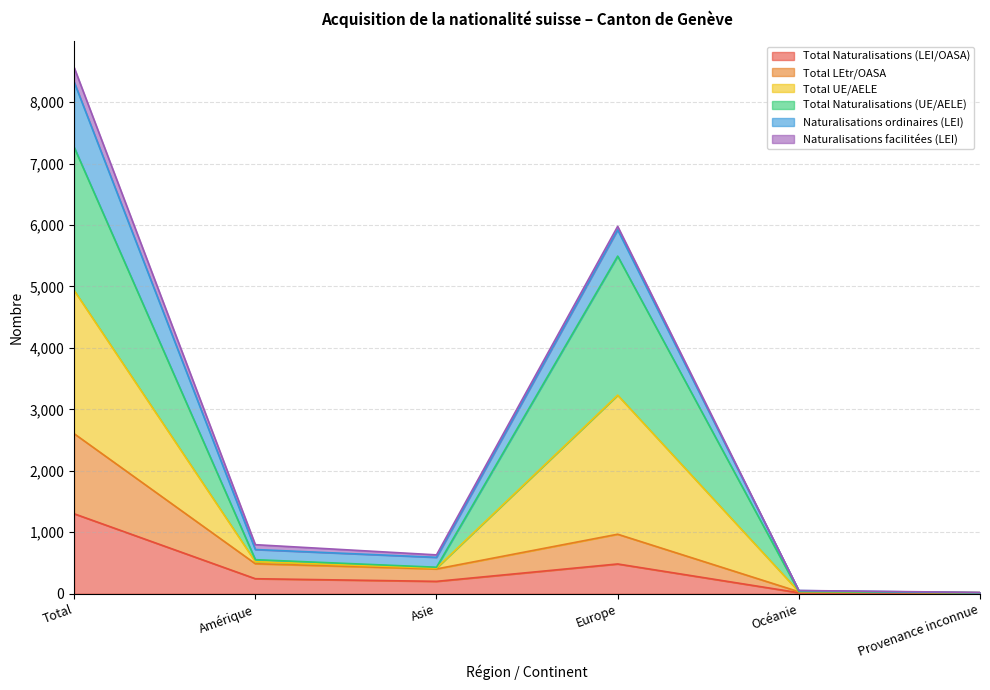

The value of Total Naturalisations (LEI/OASA) at Total is 2042. True or false?

False